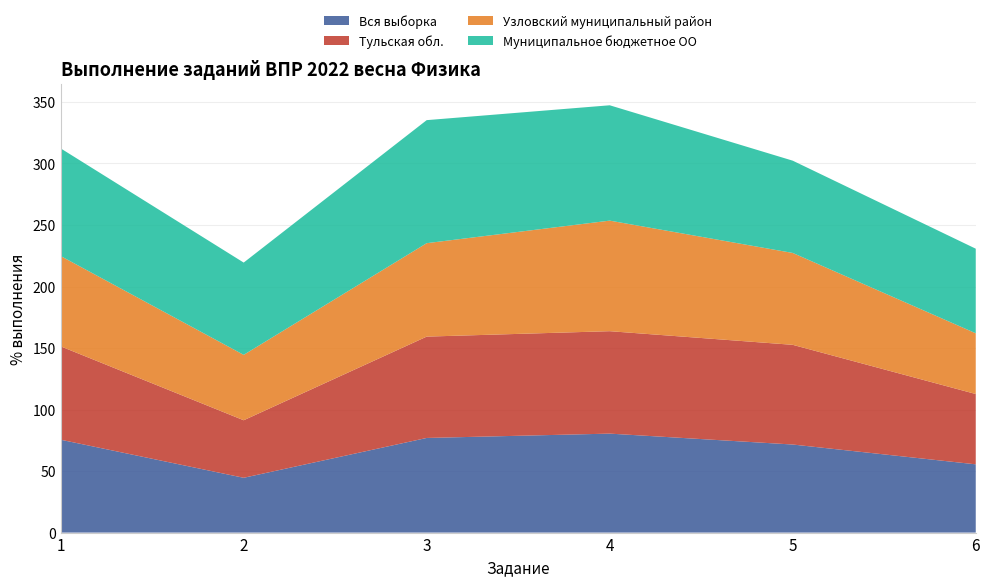

Reading right to left, extract all data points from this chart.

Вся выборка: 6=55.5	5=71.6	4=80.4	3=76.9	2=44.5	1=75.5
Тульская обл.: 6=57.1	5=81.0	4=83.3	3=82.4	2=46.8	1=75.9
Узловский муниципальный район: 6=49.4	5=74.7	4=89.9	3=76.0	2=53.2	1=73.4
Муниципальное бюджетное ОО: 6=68.8	5=75.0	4=93.8	3=100.0	2=75.0	1=87.5